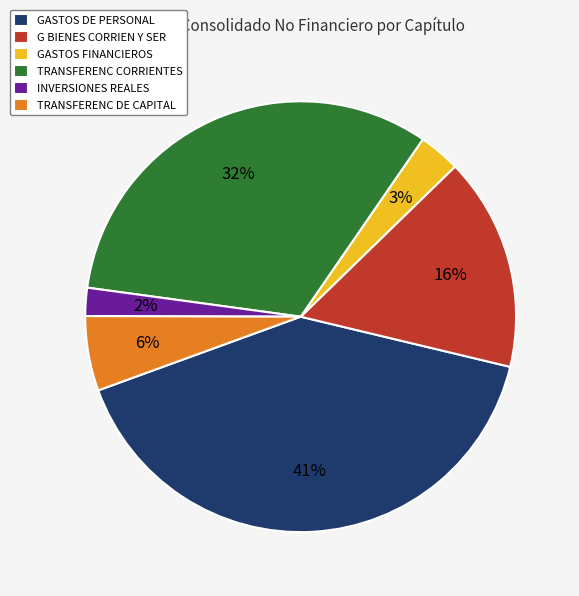

Rank the categories by value from highest to lowest.

GASTOS DE PERSONAL, TRANSFERENC CORRIENTES, G BIENES CORRIEN Y SER, TRANSFERENC DE CAPITAL, GASTOS FINANCIEROS, INVERSIONES REALES